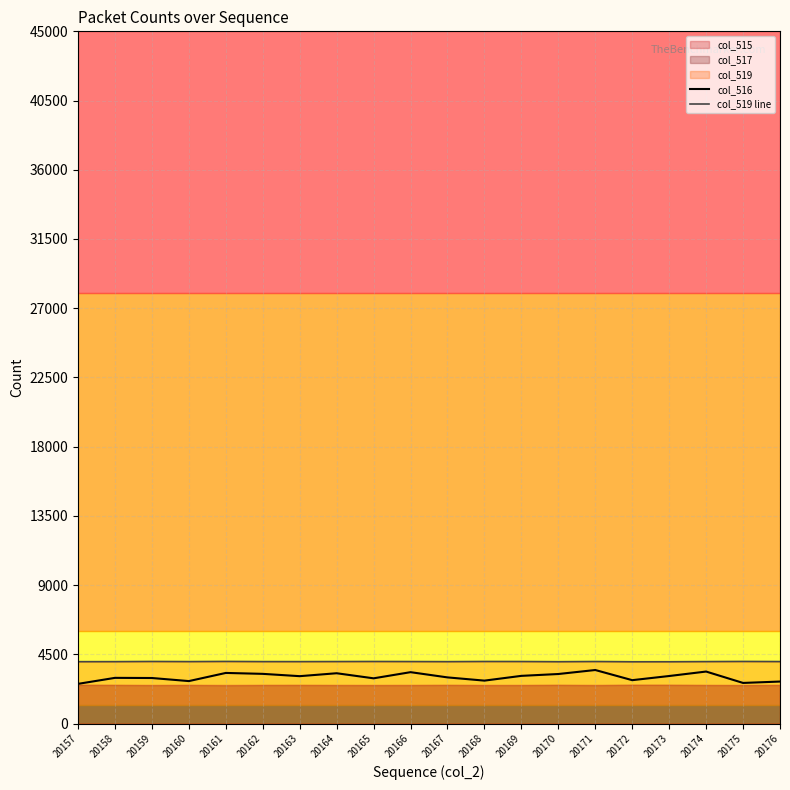

How many data points in col_516 are above 3080?

9